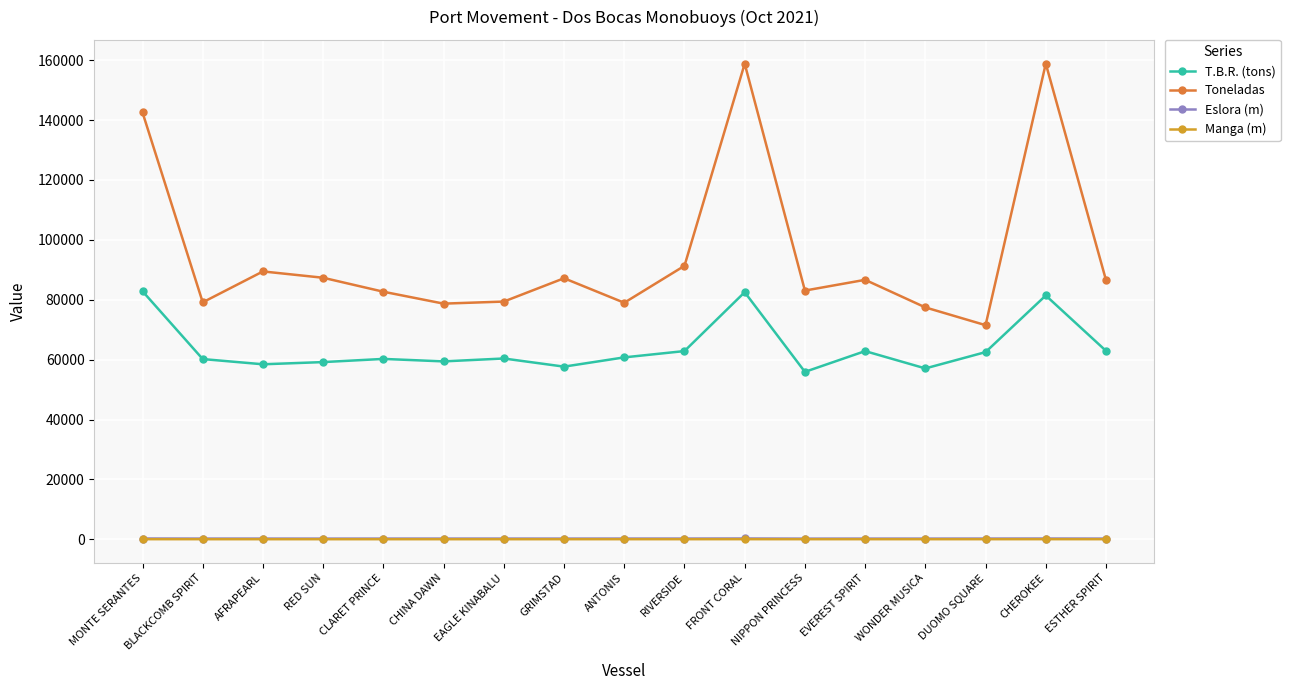

True or false: Toneladas has a value of 124747.5 at DUOMO SQUARE.

False